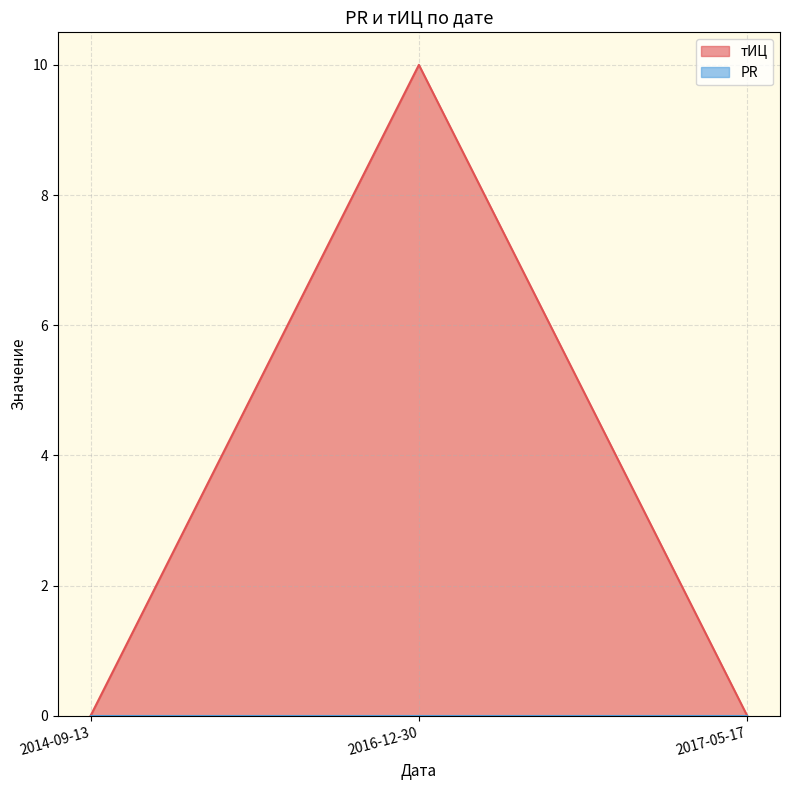

The chart shows a value of 0 at 2014-09-13. True or false?

True